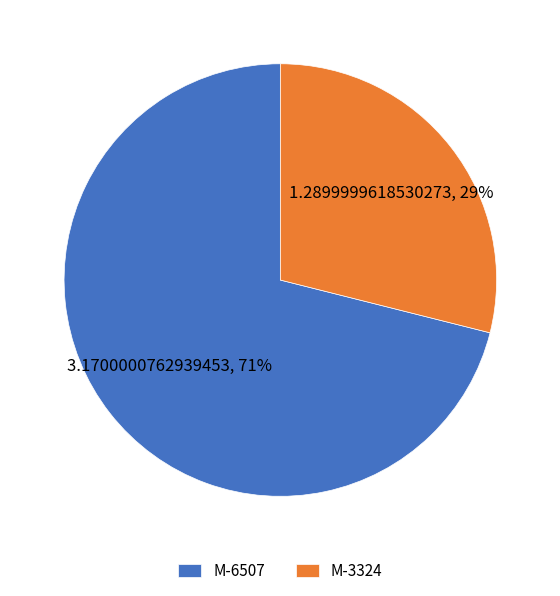

Do M-6507 and M-3324 together represent more than half of the pie?

Yes